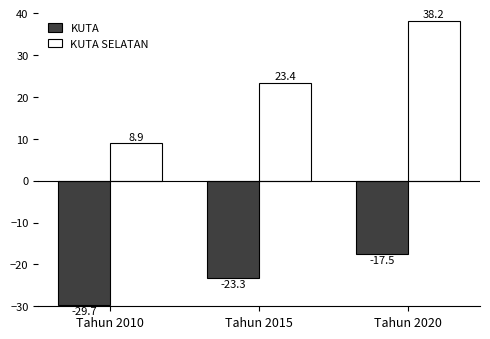

Which series has the largest total across all categories?

KUTA SELATAN